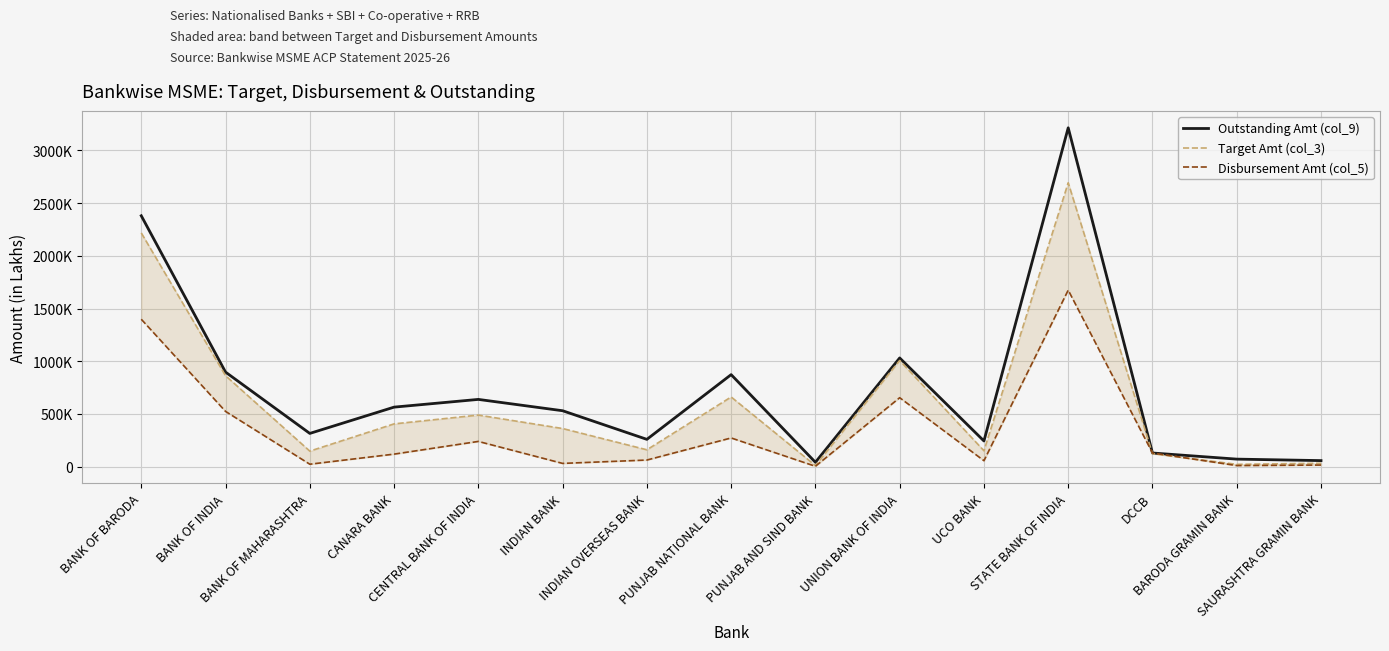

What is the label of the 10th point from the right?

INDIAN BANK